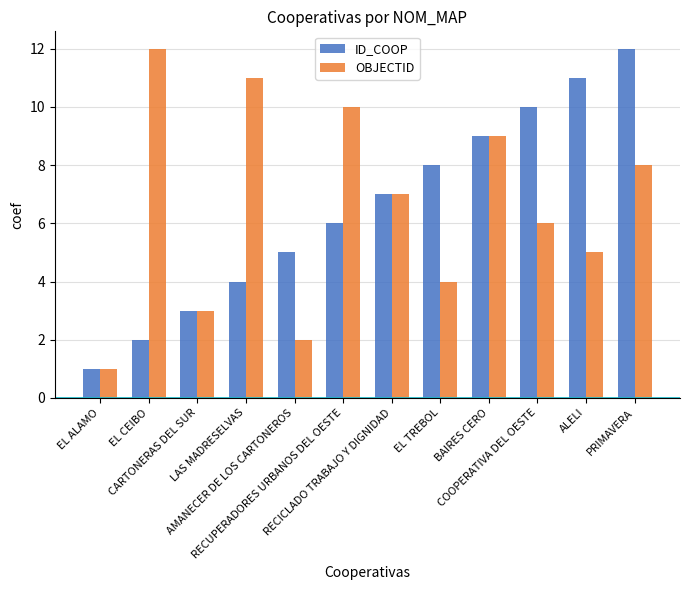

How many bars are there in each group?

2